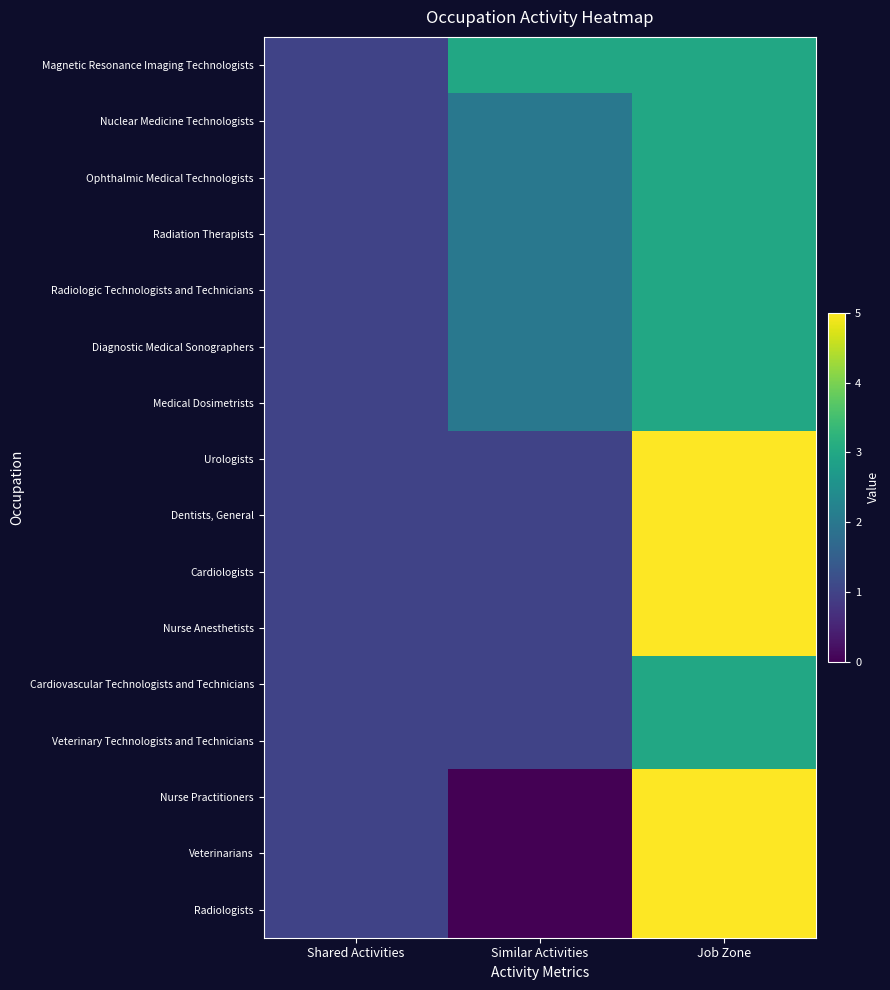

List the series in order of their peak value, highest first.

Urologists, Dentists, General, Cardiologists, Nurse Anesthetists, Nurse Practitioners, Veterinarians, Radiologists, Magnetic Resonance Imaging Technologists, Nuclear Medicine Technologists, Ophthalmic Medical Technologists, Radiation Therapists, Radiologic Technologists and Technicians, Diagnostic Medical Sonographers, Medical Dosimetrists, Cardiovascular Technologists and Technicians, Veterinary Technologists and Technicians